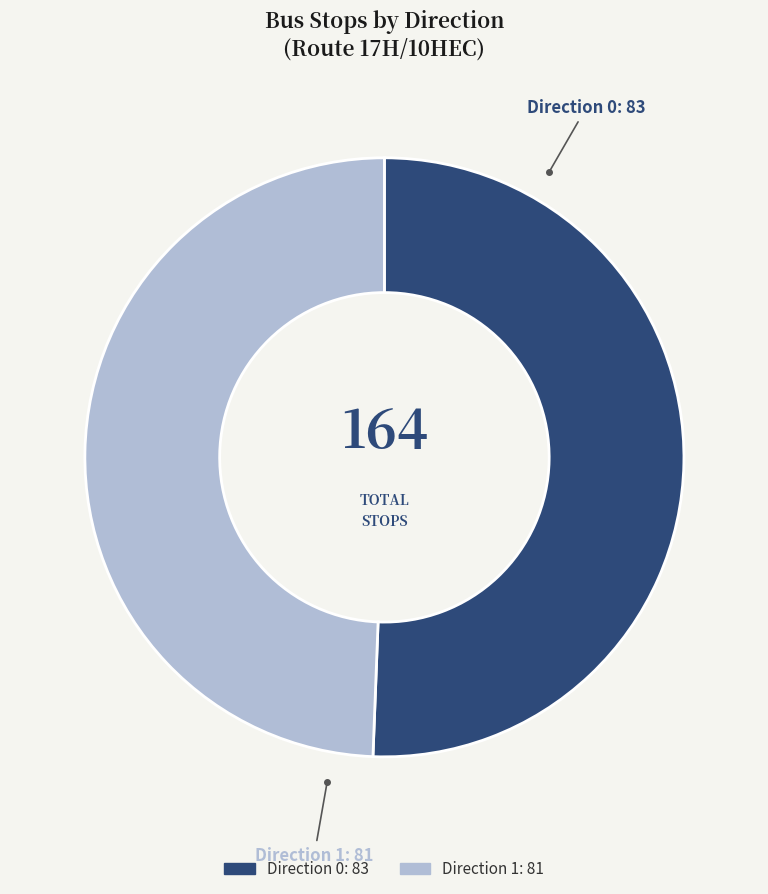

Between Direction 0 and Direction 1, which is larger?

Direction 0